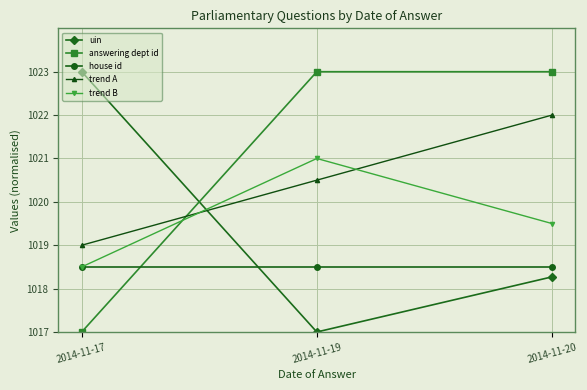

What is the maximum value shown in the chart?

1023.0